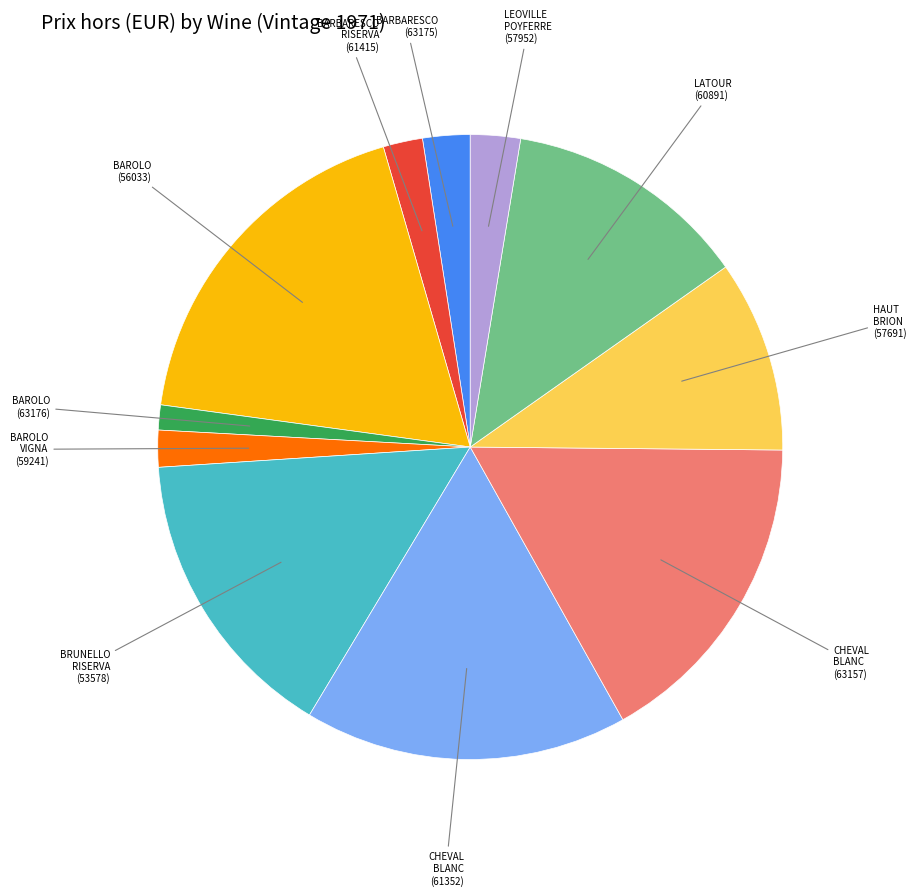

Is there a majority slice in this chart?

No